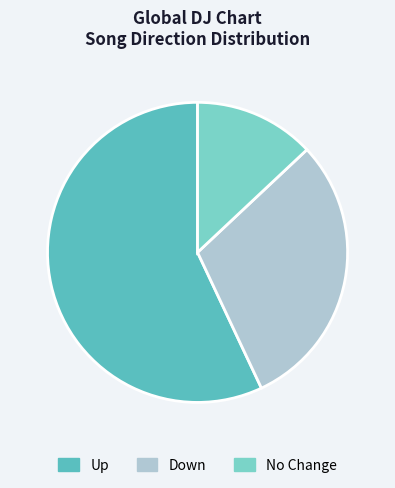

Count the number of slices in the pie.

3